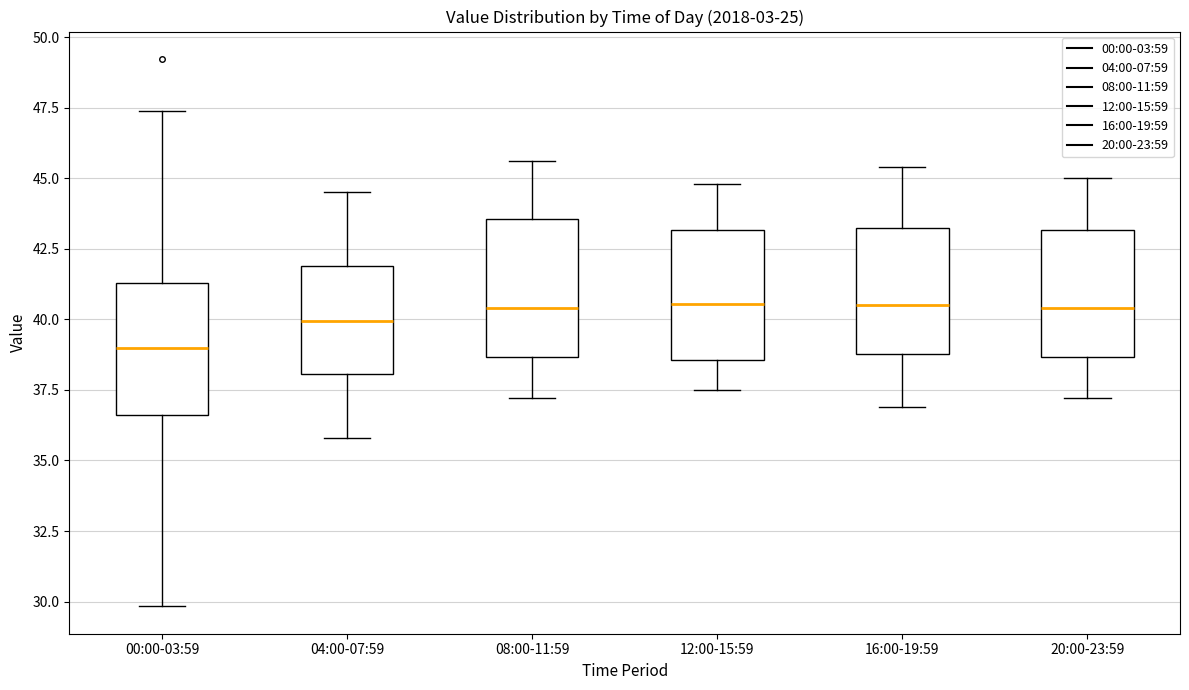

Where does the lower whisker of the box for 12:00-15:59 end on the y-axis? The values are not printed on the chart, so give them approximately, as read against the axis.

37.5